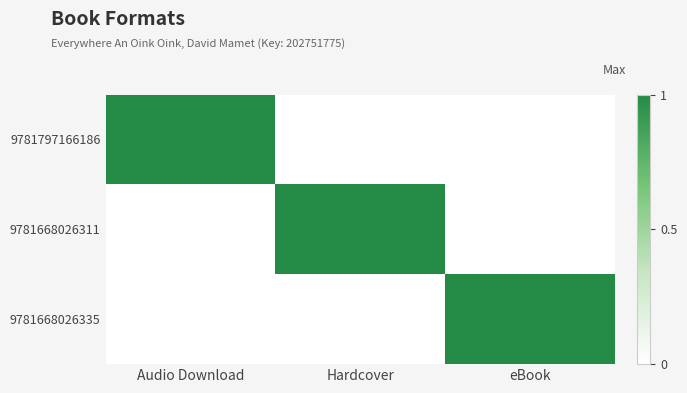

Rank the series at Hardcover from highest to lowest value.

9781668026311, 9781797166186, 9781668026335